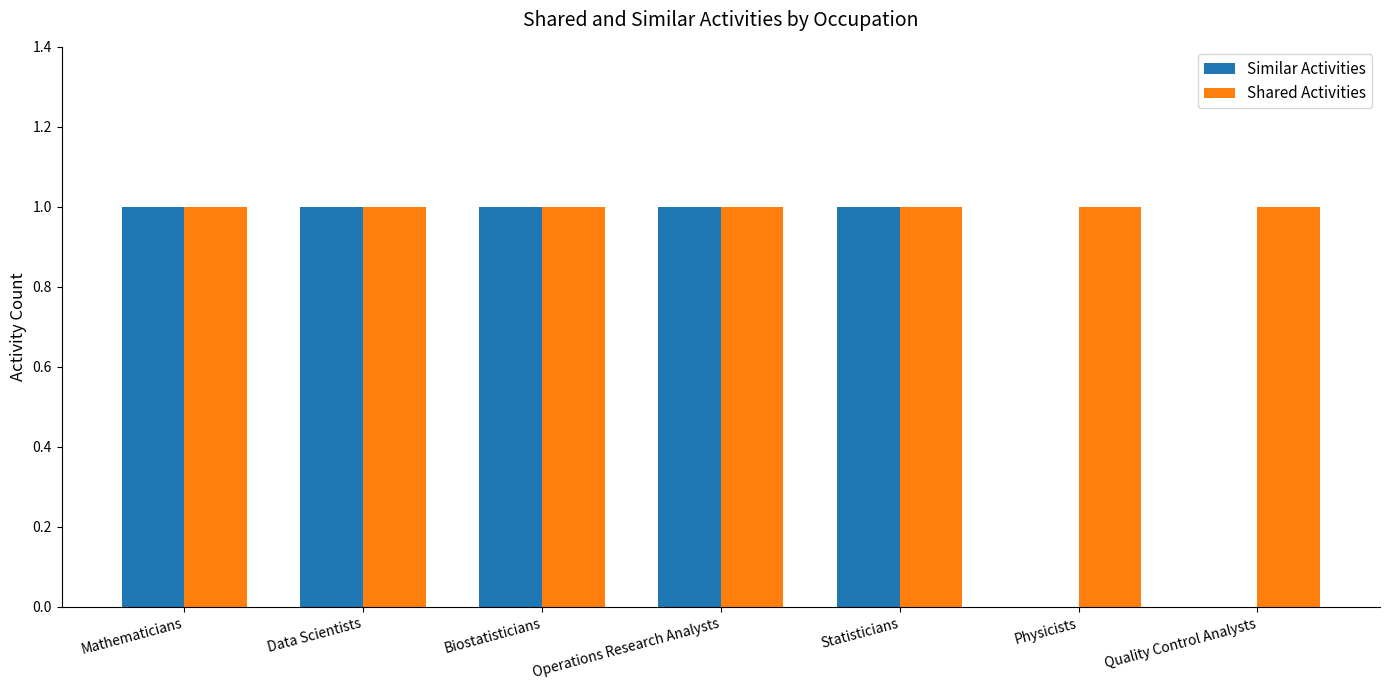

What is the sum of all Similar Activities values?

5